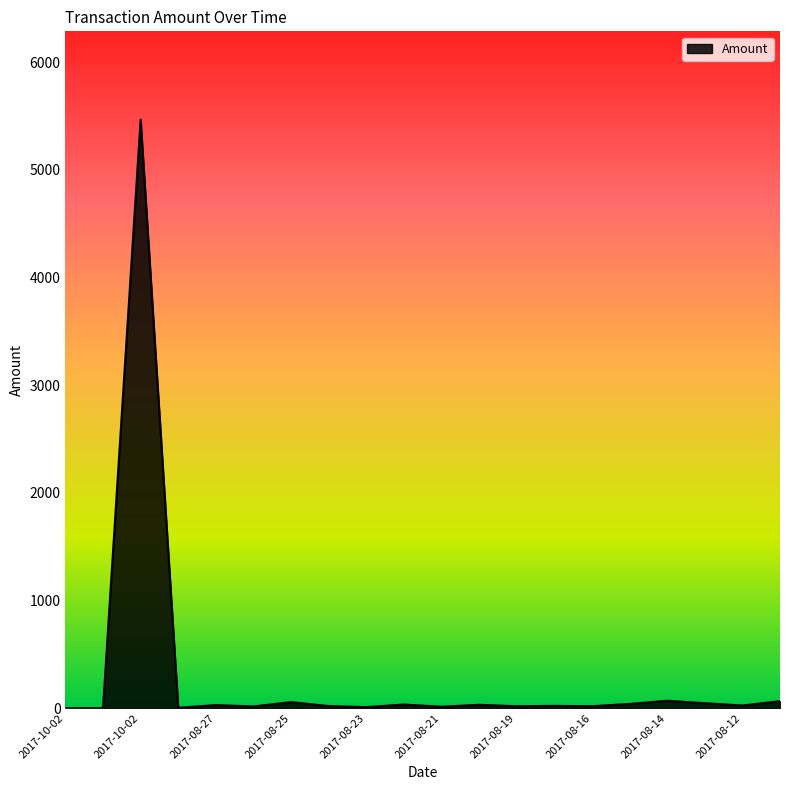

What is the maximum value shown in the chart?

5465.0